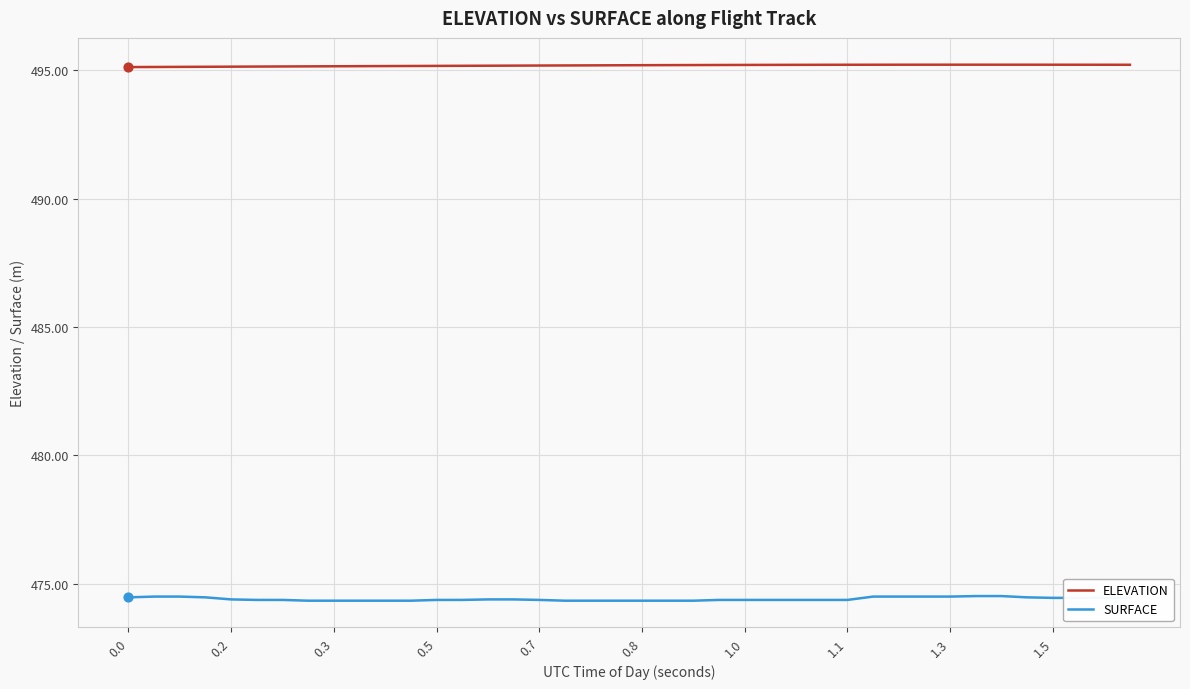

Which series has the largest range (max minus min)?

SURFACE